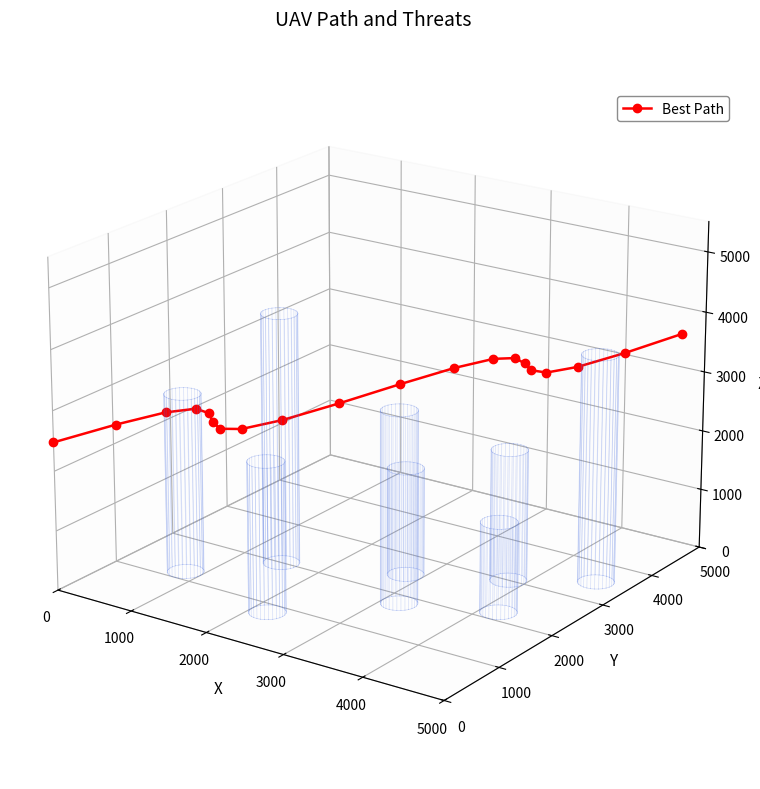

Is this an area chart (filled region under the line)?

No